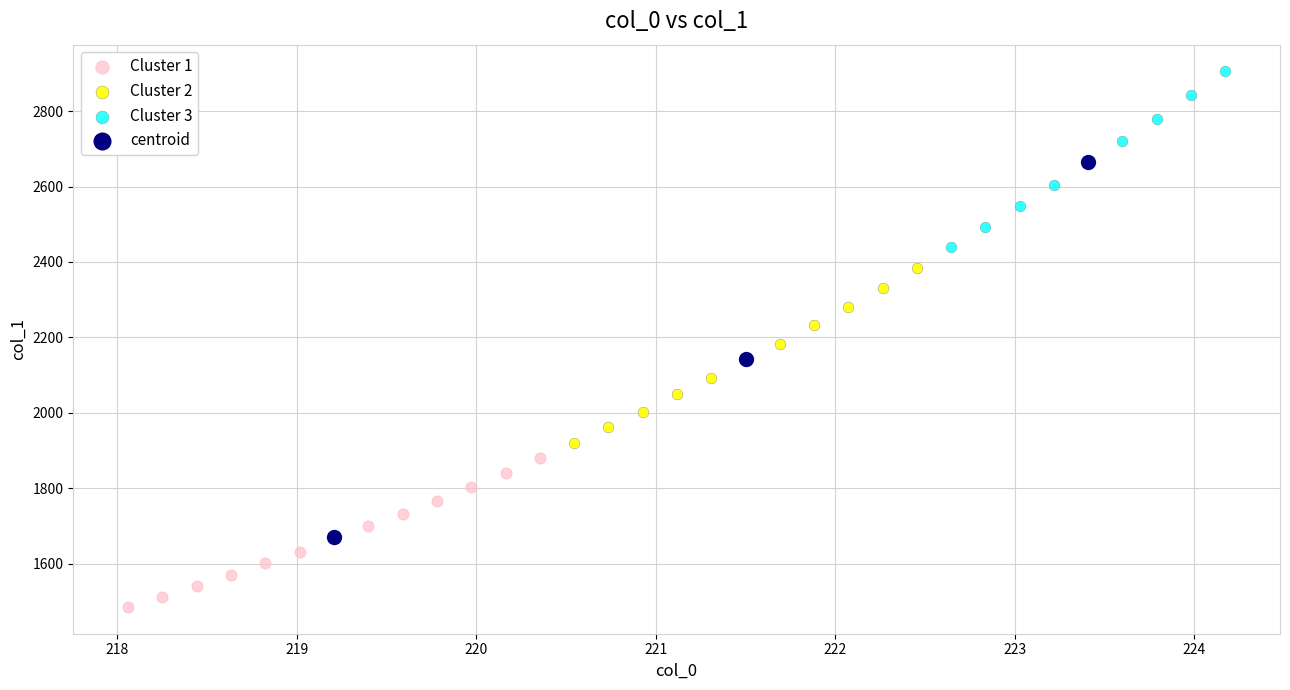

Which series has the widest spread of Y values?

centroid